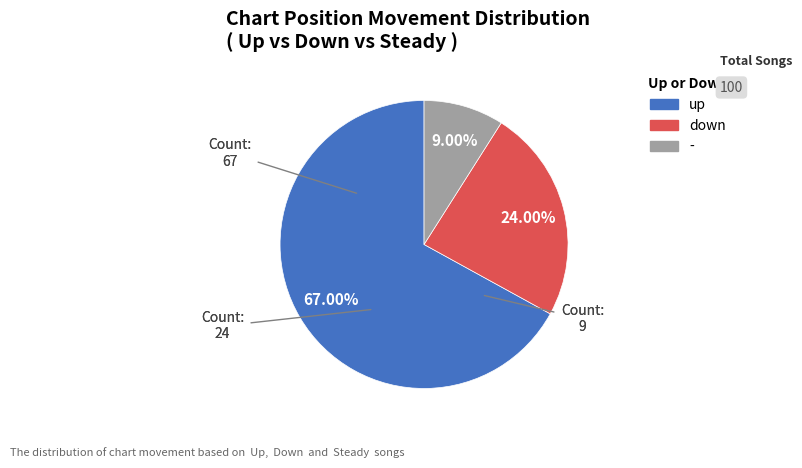

What is the ratio of the value at up to the value at -?

7.4